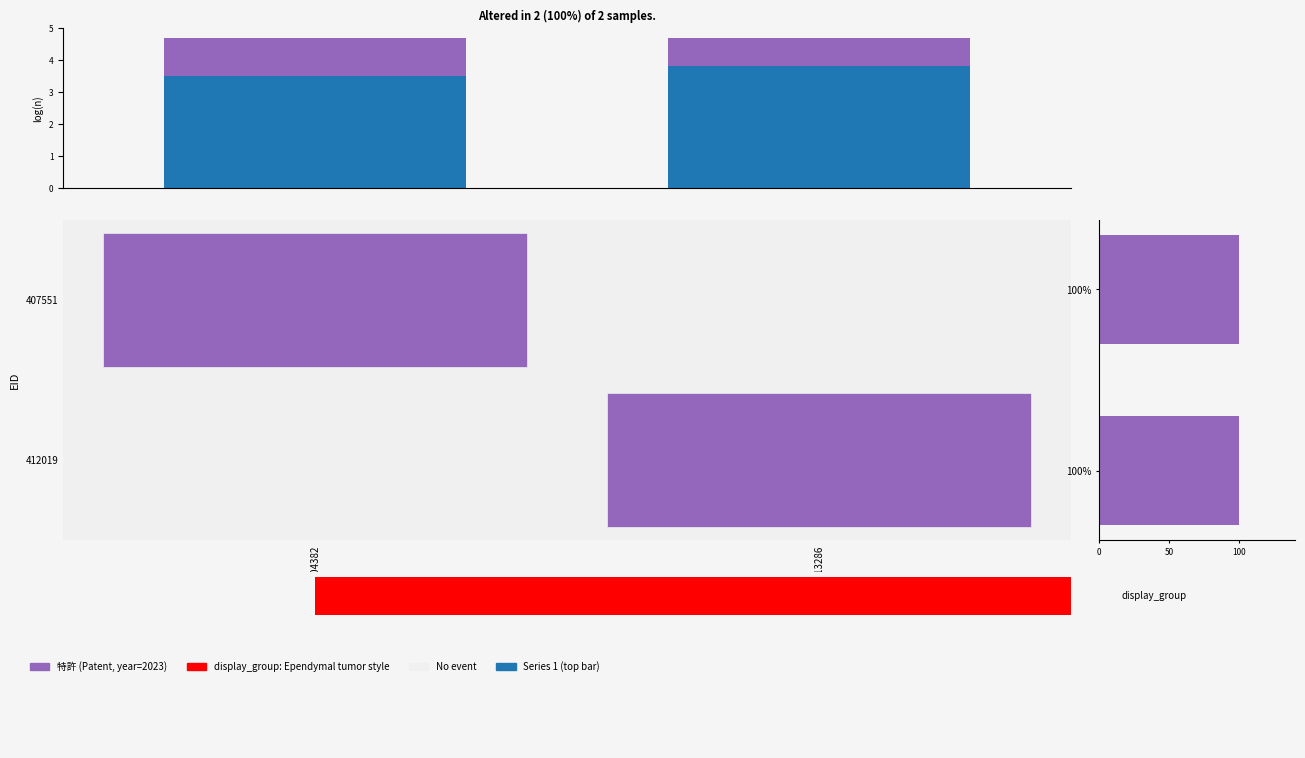

Reading left to right, what are all the values shown in this chart?

Series 1: 1104382=3.5	1113286=3.8
Series 2: 1104382=1.2	1113286=0.9
Patent: 1104382=0.6	1113286=0.6